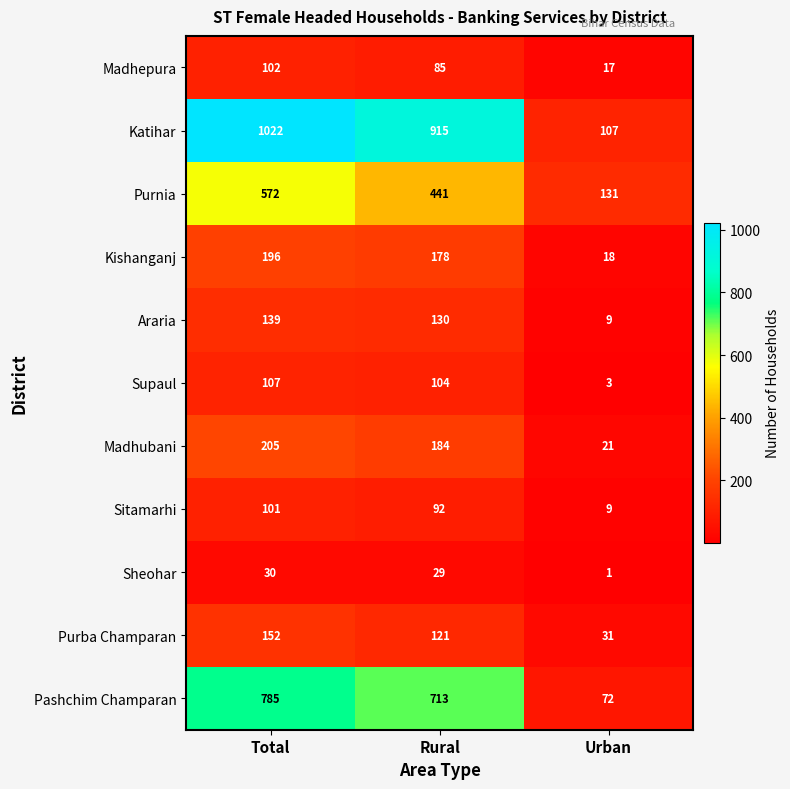

Count the number of categories in the chart.

3